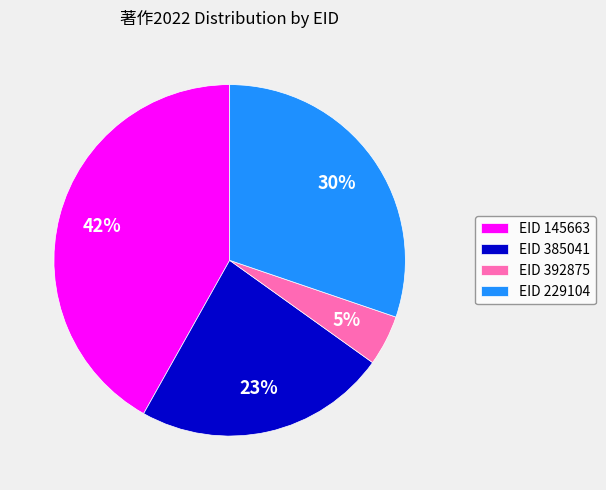

To the nearest percent, what is the difference between the largest and smallest slice percentages?

37%